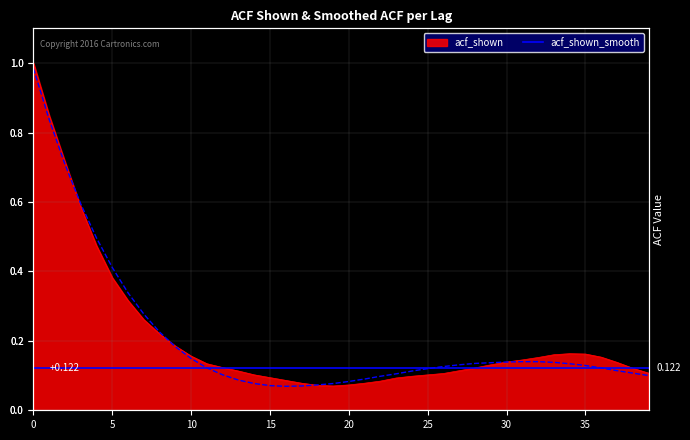

Reading left to right, extract all data points from this chart.

acf_shown: 0=1.0	1=0.8	2=0.7	3=0.6	4=0.5	5=0.4	6=0.3	7=0.3	8=0.2	9=0.2	10=0.2	11=0.1	12=0.1	13=0.1	14=0.1	15=0.1	16=0.1	17=0.1	18=0.1	19=0.1	20=0.1	21=0.1	22=0.1	23=0.1	24=0.1	25=0.1	26=0.1	27=0.1	28=0.1	29=0.1	30=0.1	31=0.1	32=0.2	33=0.2	34=0.2	35=0.2	36=0.2	37=0.1	38=0.1	39=0.1
acf_shown_smooth: 0=1.0	1=0.8	2=0.7	3=0.6	4=0.5	5=0.4	6=0.3	7=0.3	8=0.2	9=0.2	10=0.1	11=0.1	12=0.1	13=0.1	14=0.1	15=0.1	16=0.1	17=0.1	18=0.1	19=0.1	20=0.1	21=0.1	22=0.1	23=0.1	24=0.1	25=0.1	26=0.1	27=0.1	28=0.1	29=0.1	30=0.1	31=0.1	32=0.1	33=0.1	34=0.1	35=0.1	36=0.1	37=0.1	38=0.1	39=0.1